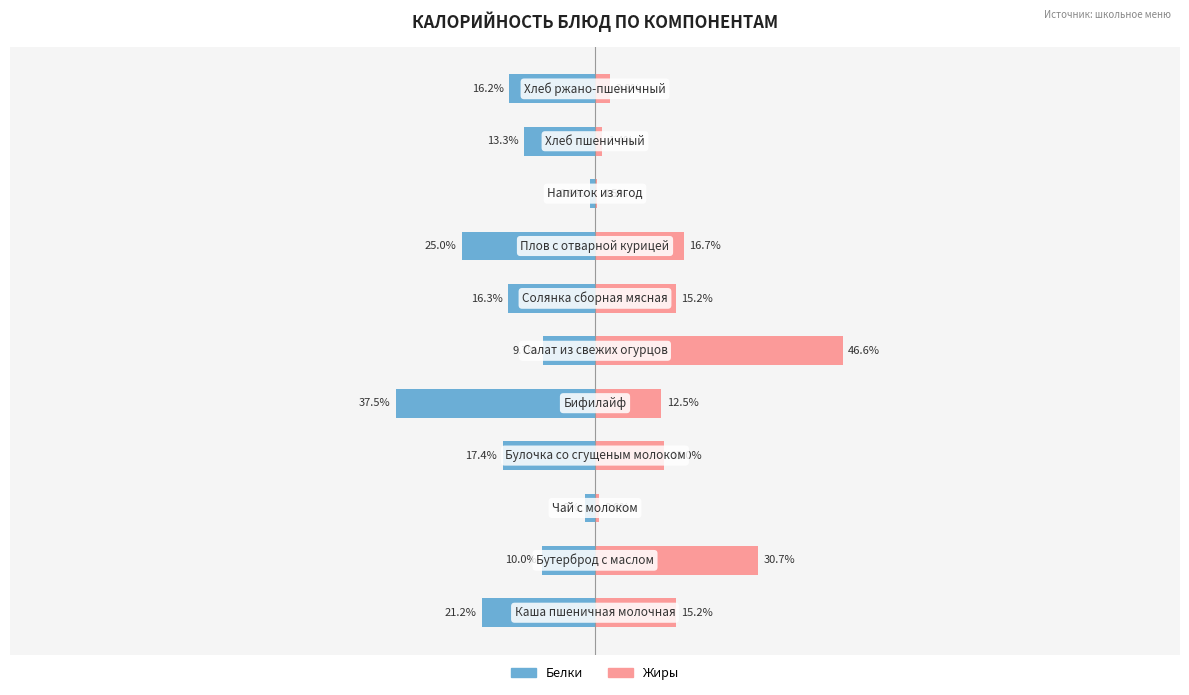

What is the smallest value displayed?

-37.5